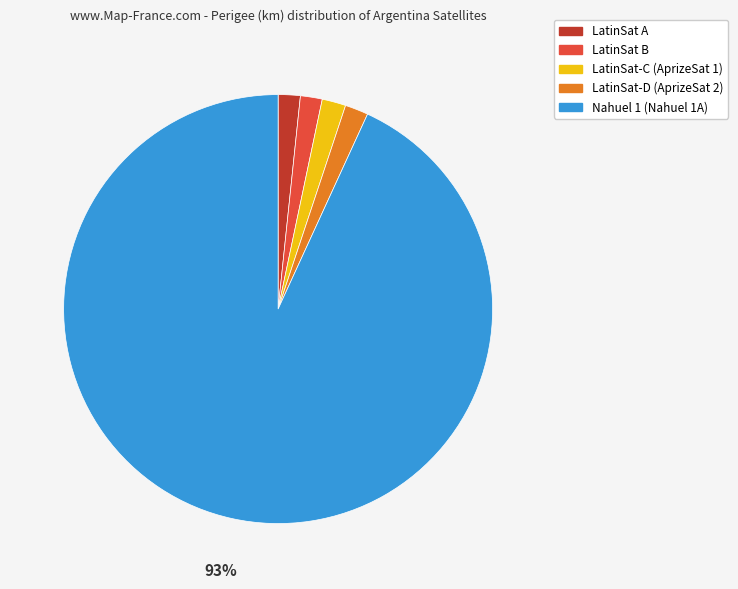

Combined, do LatinSat A and LatinSat B account for over 50%?

No